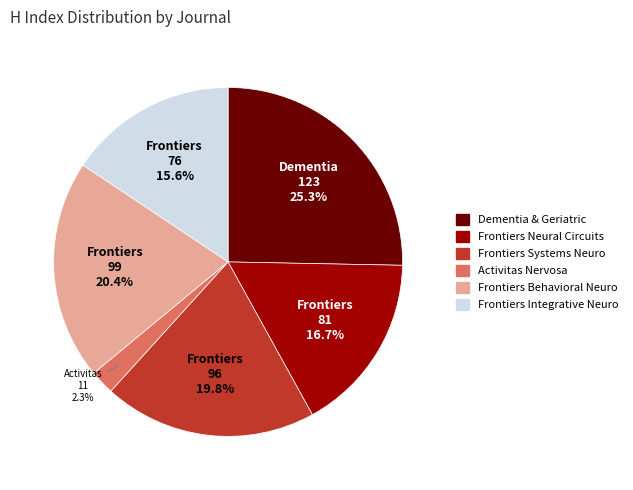

What is the smallest slice in the pie chart?

Activitas Nervosa